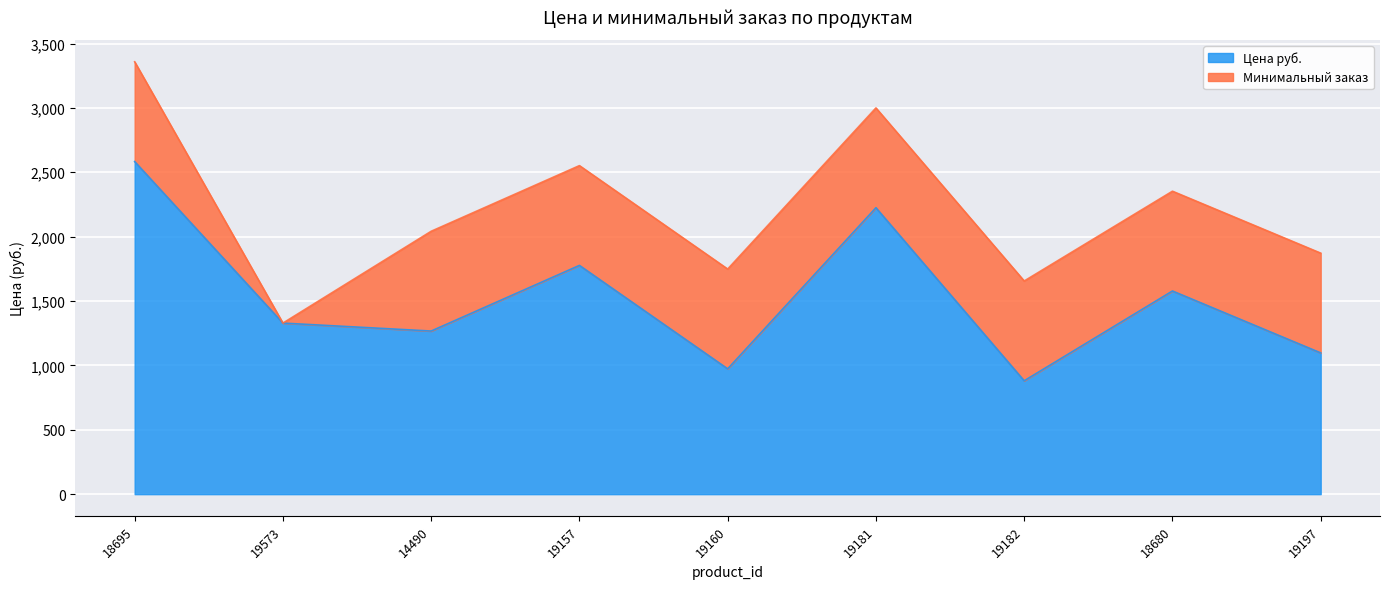

Rank the categories by value from lowest to highest.

19182, 19160, 19197, 14490, 19573, 18680, 19157, 19181, 18695